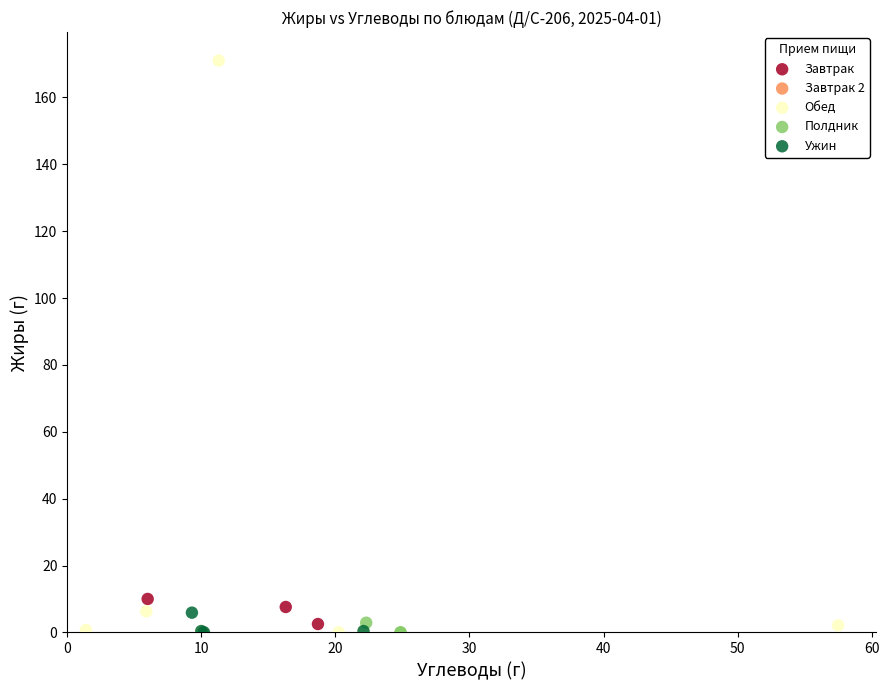

Which series reaches the maximum Y coordinate?

Обед